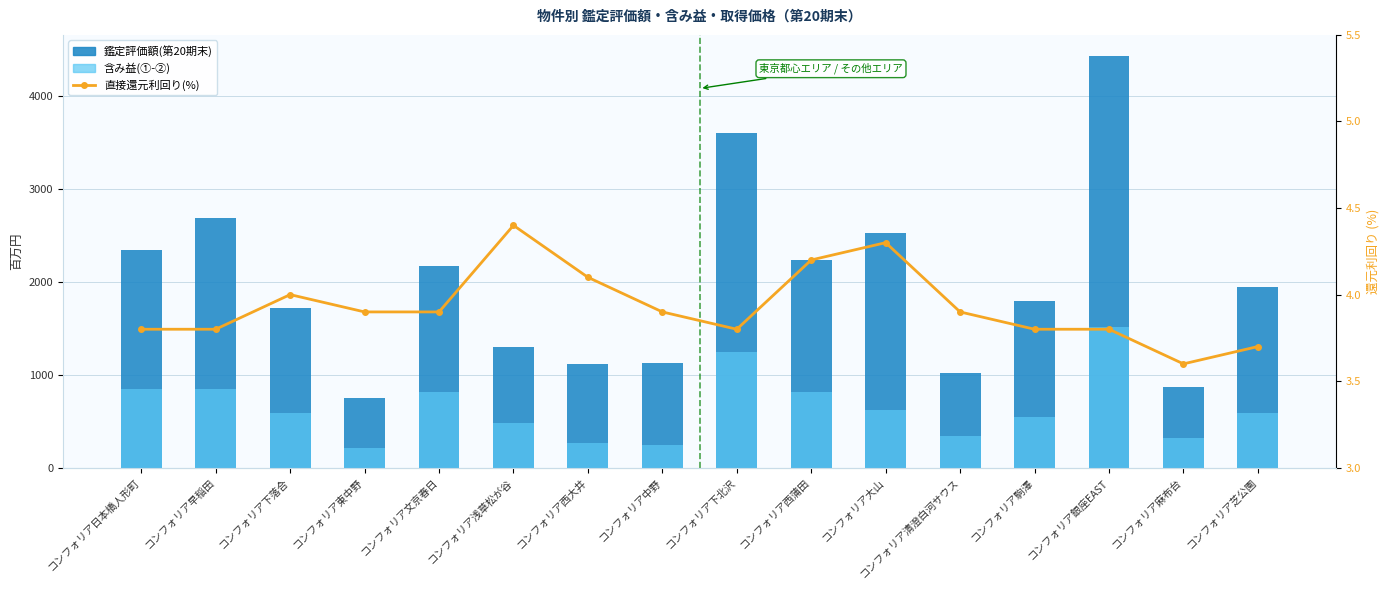

What is the maximum value for 鑑定評価額(第20期末)?

4440.0